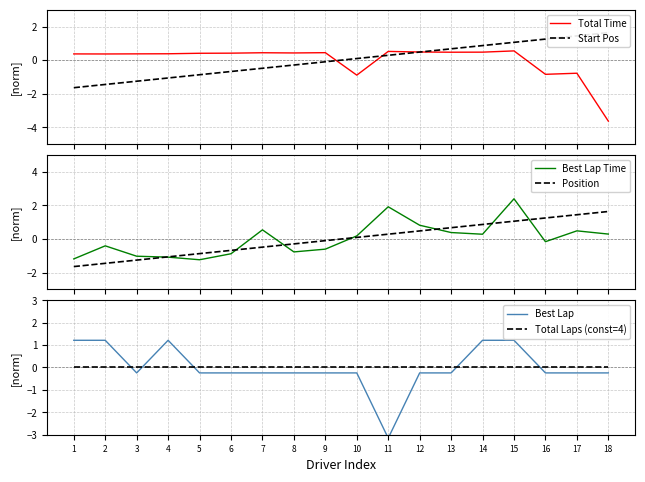

Which series changed the most between 1 and 2?

Best Lap Time